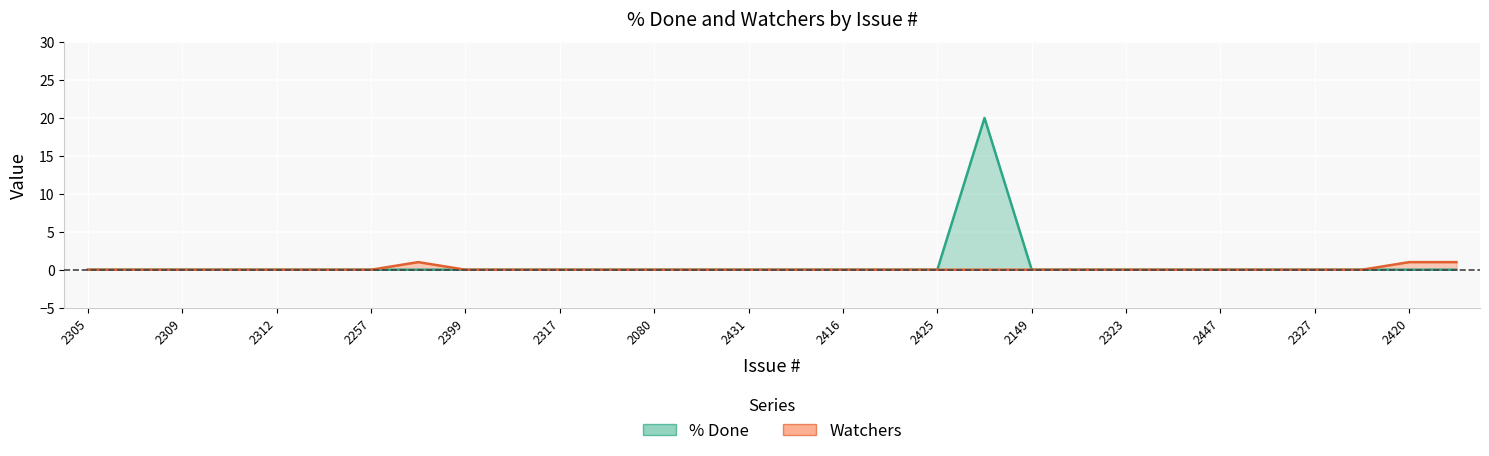

True or false: Watchers and % Done intersect in this chart.

False